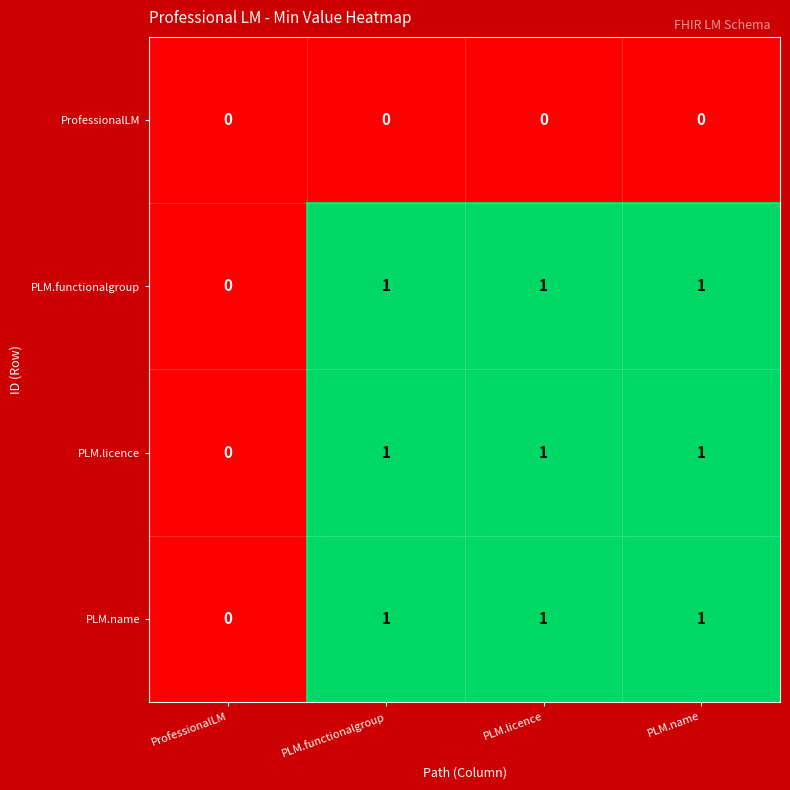

At which label is PLM.name closest to 0?

ProfessionalLM